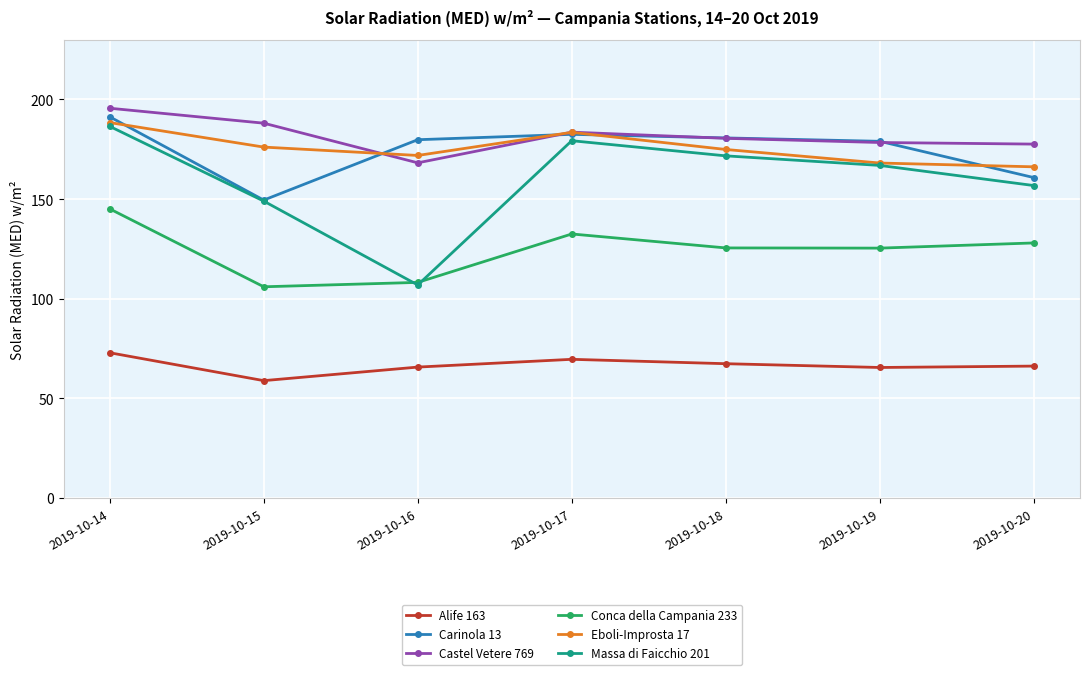

Which series has the largest range (max minus min)?

Massa di Faicchio 201